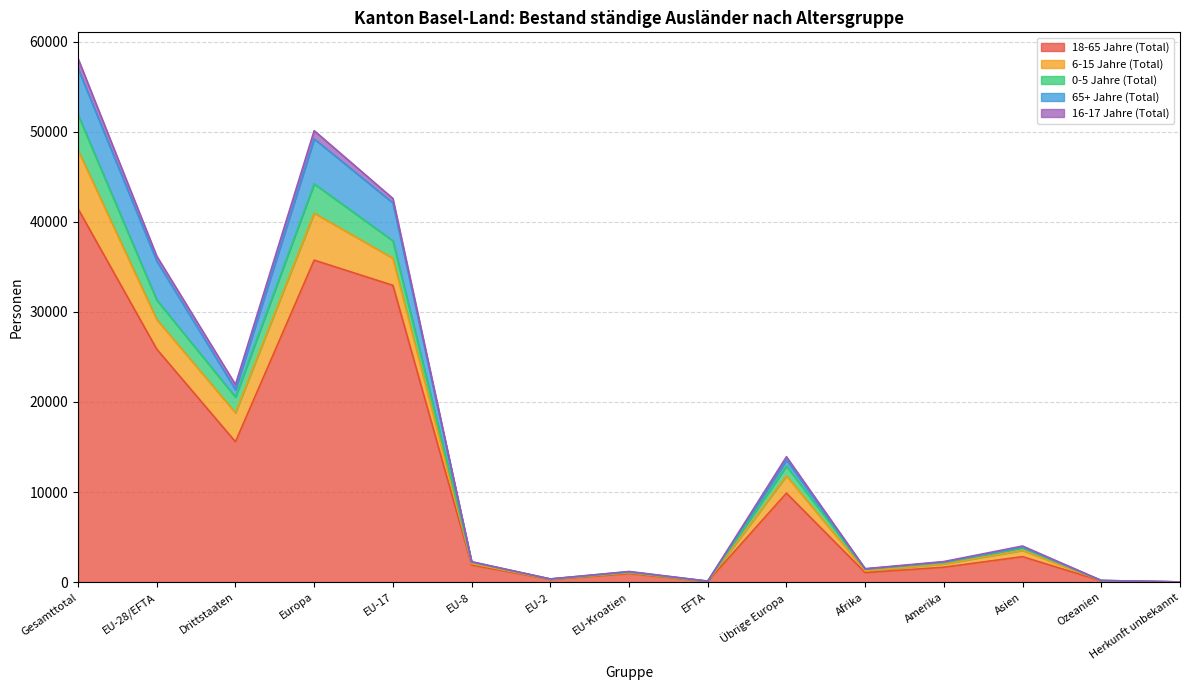

Reading left to right, list all the values displayed in this chart.

18-65 Jahre (Total): Gesamttotal=41446	EU-28/EFTA=25865	Drittstaaten=15581	Europa=35744	EU-17=32949	EU-8=1907	EU-2=300	EU-Kroatien=949	EFTA=87	Übrige Europa=9879	Afrika=1059	Amerika=1660	Asien=2830	Ozeanien=133	Herkunft unbekannt=20
6-15 Jahre (Total): Gesamttotal=6514	EU-28/EFTA=3292	Drittstaaten=3222	Europa=5219	EU-17=3008	EU-8=151	EU-2=26	EU-Kroatien=98	EFTA=9	Übrige Europa=1927	Afrika=187	Amerika=369	Asien=698	Ozeanien=36	Herkunft unbekannt=5
0-5 Jahre (Total): Gesamttotal=3905	EU-28/EFTA=2160	Drittstaaten=1745	Europa=3250	EU-17=1933	EU-8=150	EU-2=21	EU-Kroatien=52	EFTA=4	Übrige Europa=1090	Afrika=205	Amerika=152	Asien=282	Ozeanien=14	Herkunft unbekannt=2
65+ Jahre (Total): Gesamttotal=5158	EU-28/EFTA=4330	Drittstaaten=828	Europa=4990	EU-17=4210	EU-8=41	EU-2=6	EU-Kroatien=61	EFTA=12	Übrige Europa=660	Afrika=14	Amerika=52	Asien=100	Ozeanien=2	Herkunft unbekannt=0
16-17 Jahre (Total): Gesamttotal=1102	EU-28/EFTA=545	Drittstaaten=557	Europa=913	EU-17=490	EU-8=26	EU-2=3	EU-Kroatien=25	EFTA=1	Übrige Europa=368	Afrika=29	Amerika=54	Asien=102	Ozeanien=4	Herkunft unbekannt=0